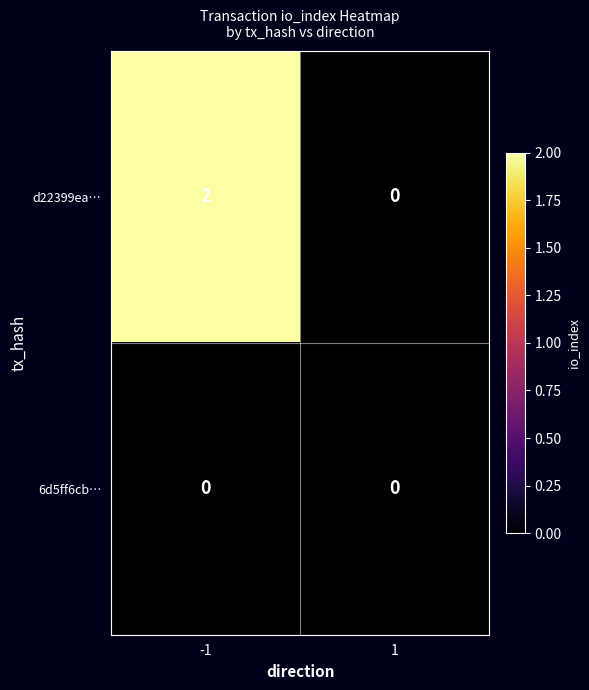

At which category is the sum across all series the highest?

-1